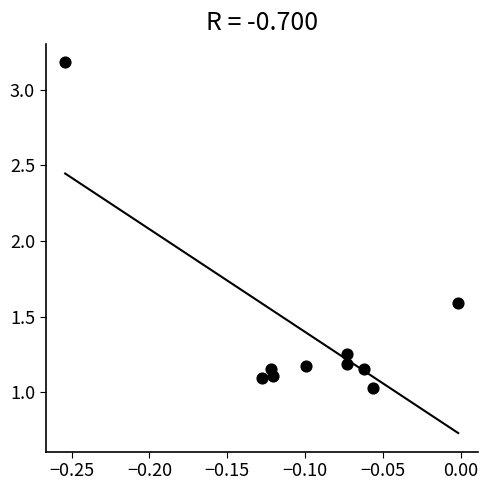

What is the range of X values (max minus min)?

0.3